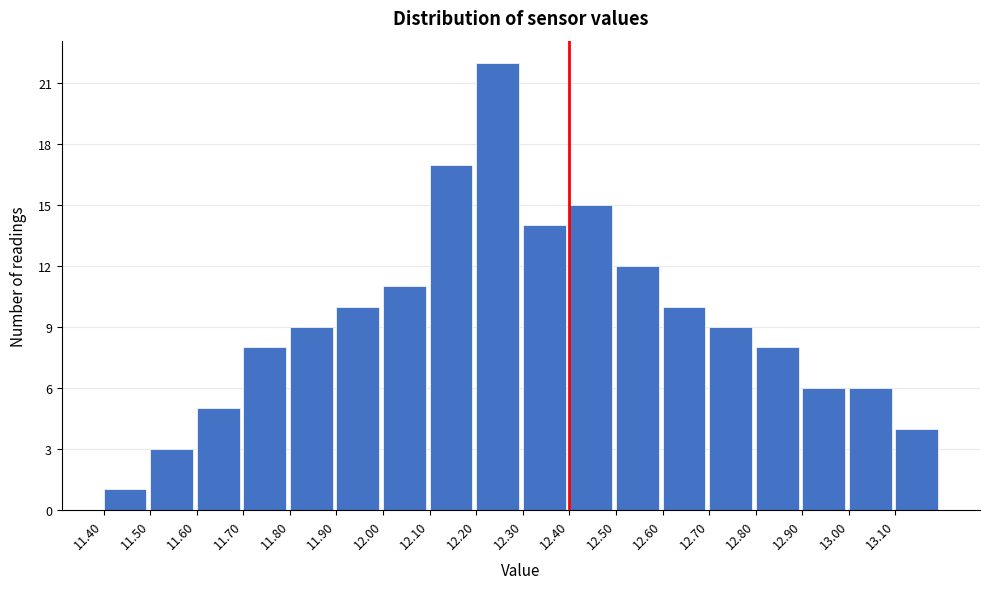

Over which range of the x-axis is the bar tallest?

12.2 to 12.3